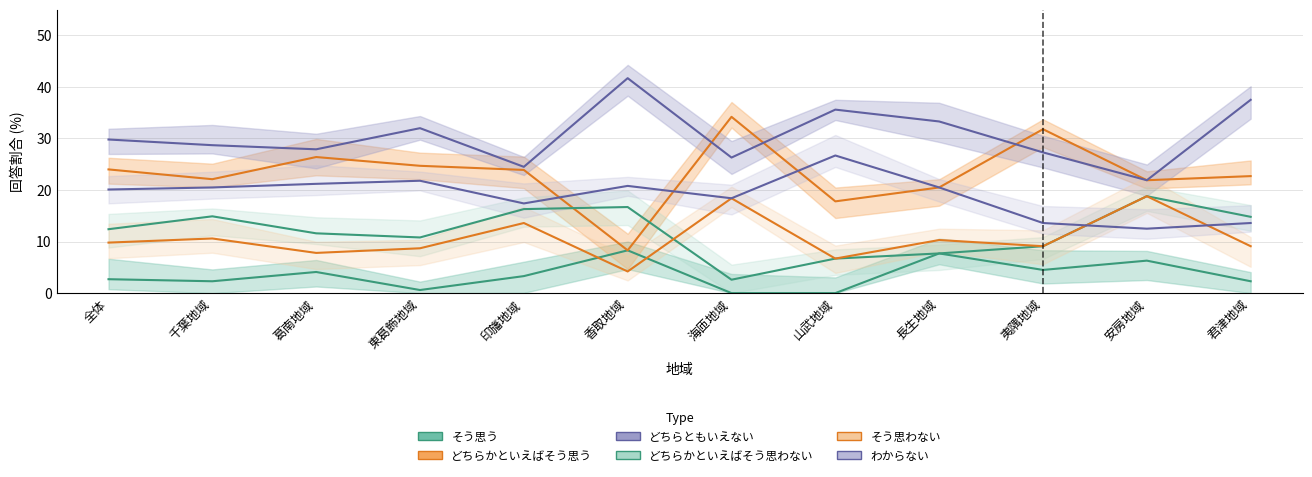

How many lines are shown in the chart?

6